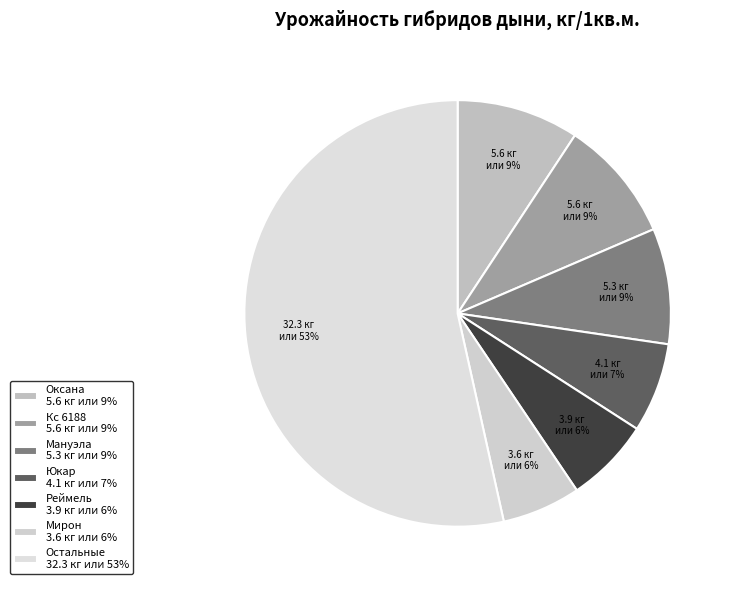

How many slices are in this pie chart?

7